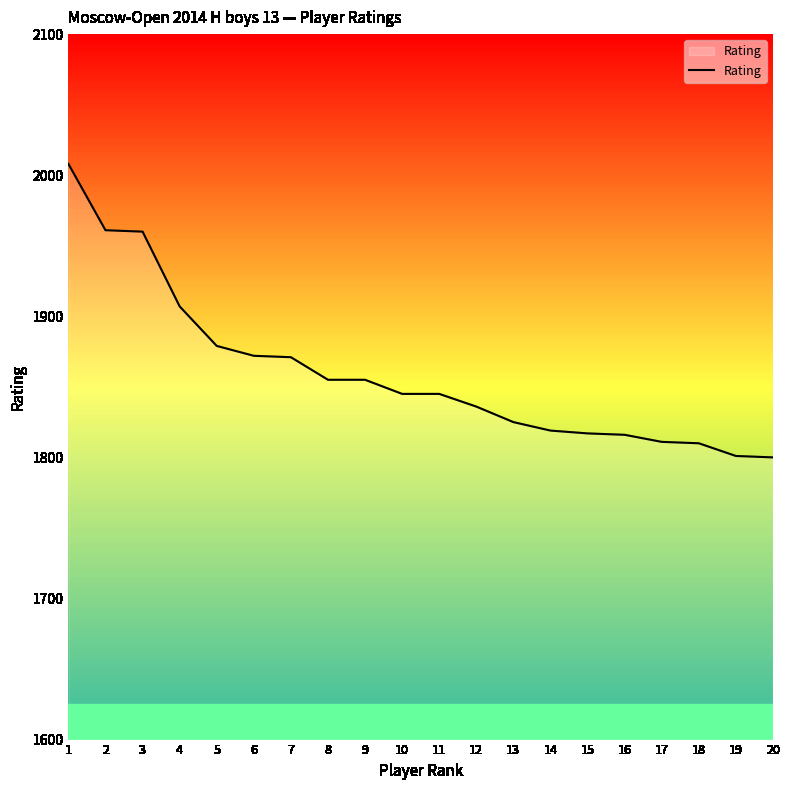

The chart shows a value of 2511 at 15. True or false?

False